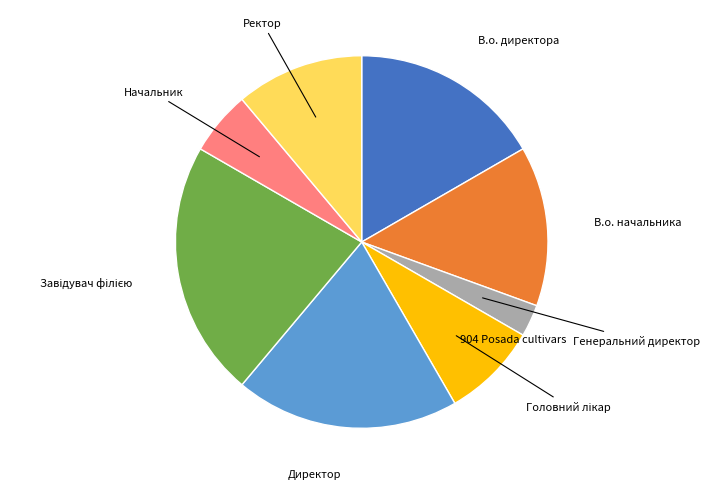

What is the ratio of the value at Начальник to the value at Ректор?

0.5